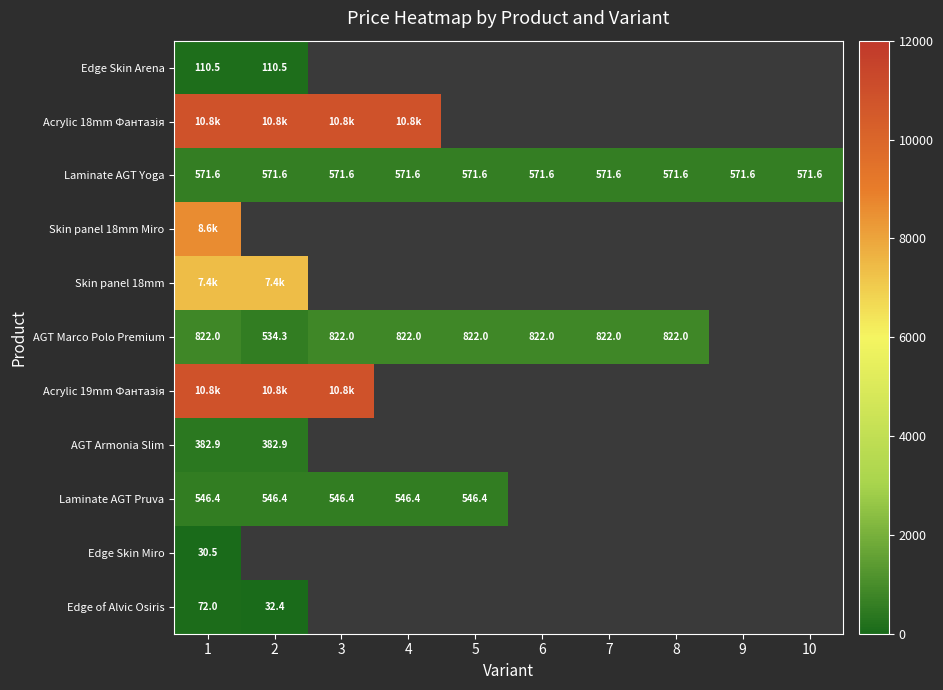

At which label is AGT Armonia Slim closest to 382?

1